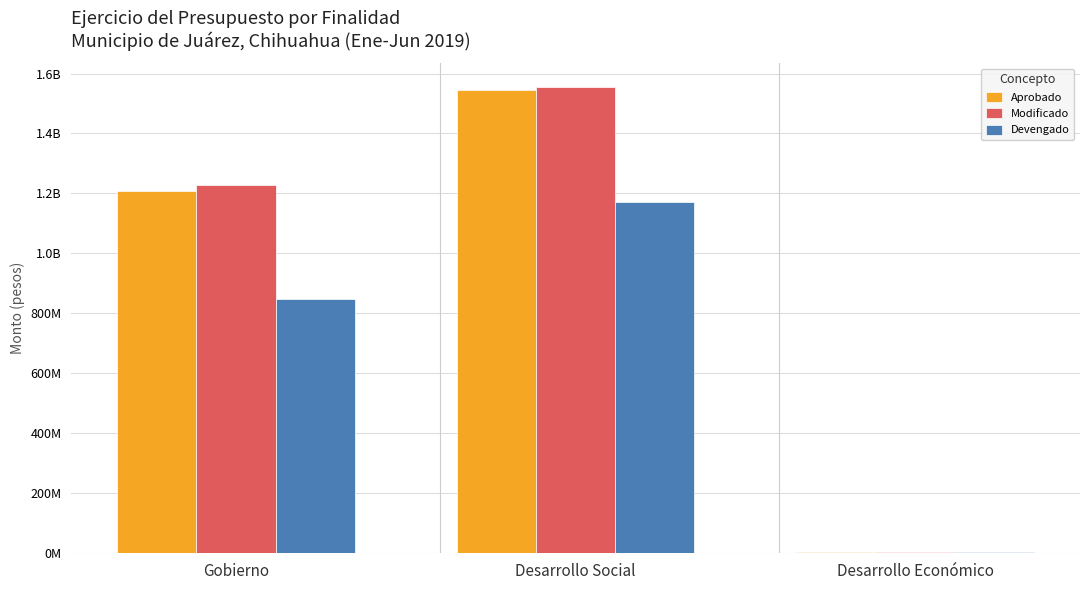

What are all the series names shown in the legend?

Aprobado, Modificado, Devengado